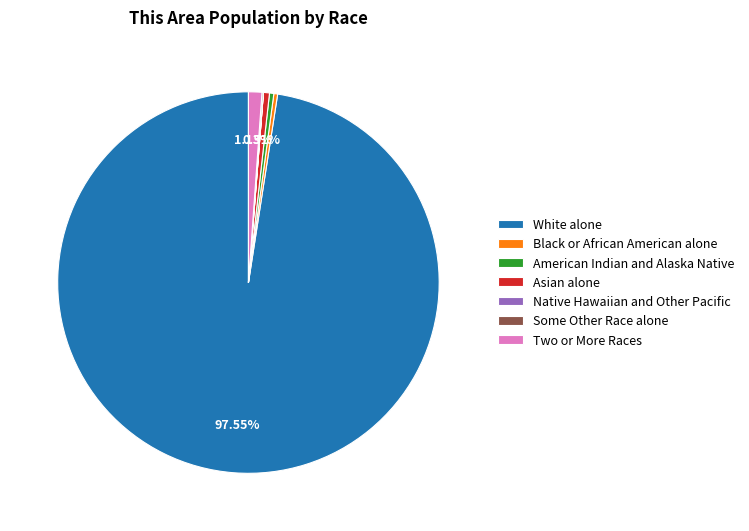

To the nearest percent, what is the difference between the Asian alone and Two or More Races slice percentages?

1%